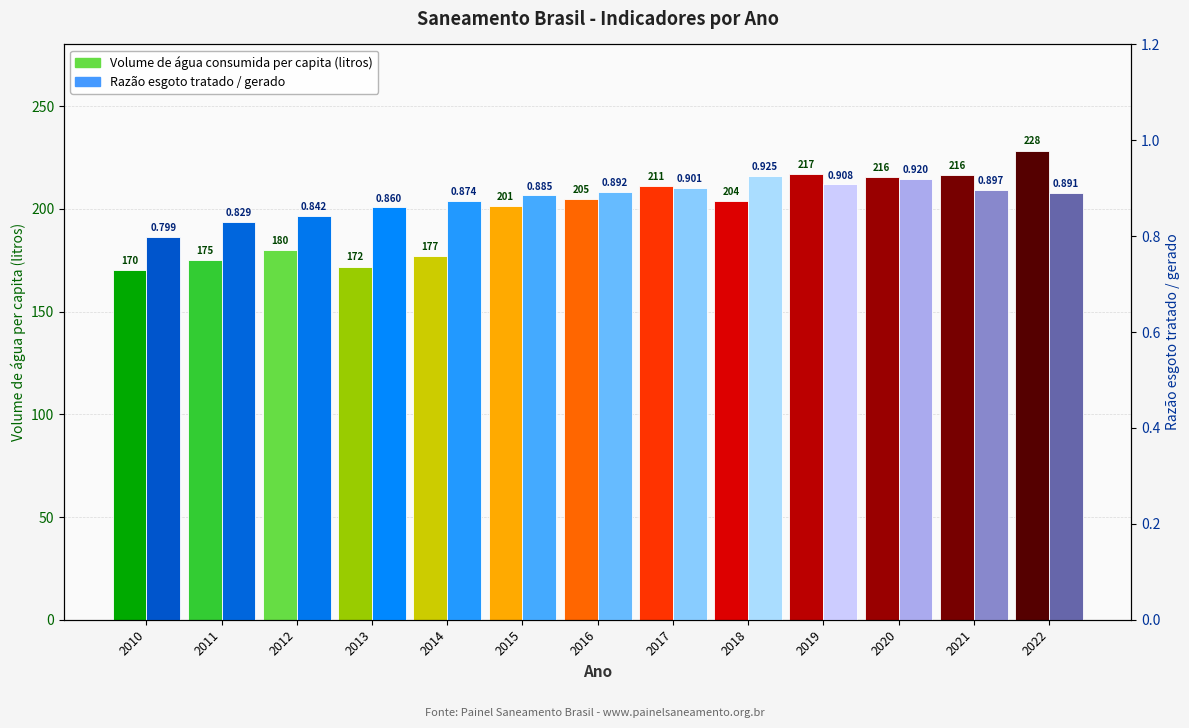

What is the spread (max minus min) of values at 2018?

203.1